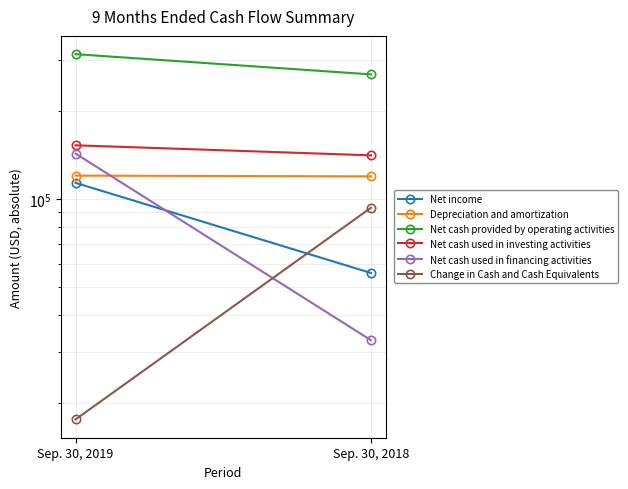

Reading right to left, extract all data points from this chart.

Net income: 55841	113659
Depreciation and amortization: 119635	120325
Net cash provided by operating activities: 267458	313683
Net cash used in investing activities: 141227	152856
Net cash used in financing activities: 32856	143244
Change in Cash and Cash Equivalents: 93375	17583